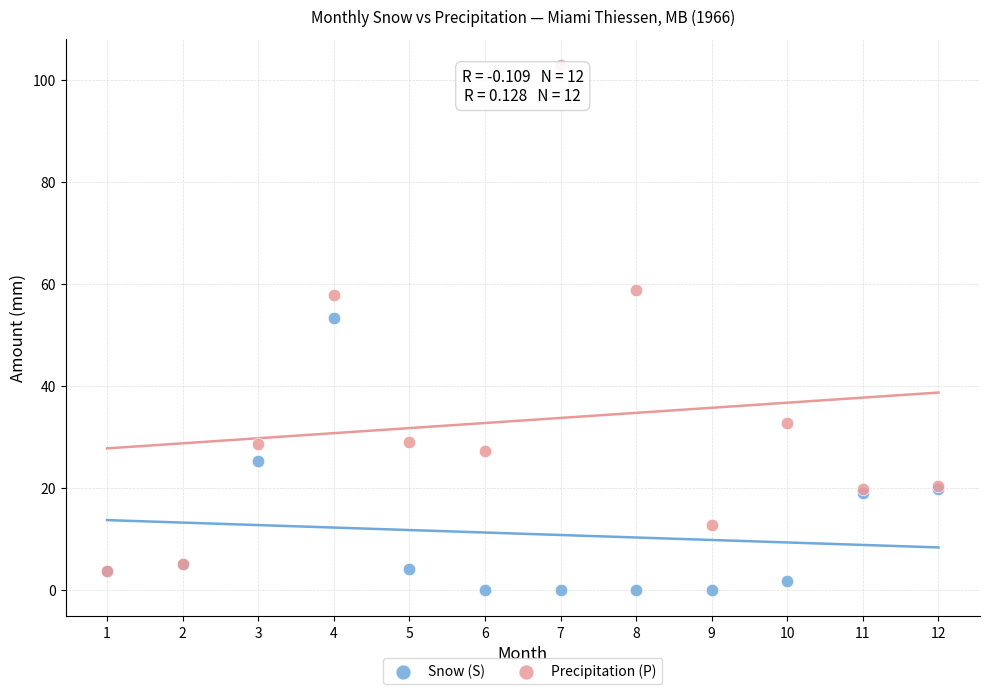

Across all series, what Y value is closest to 51?

53.3